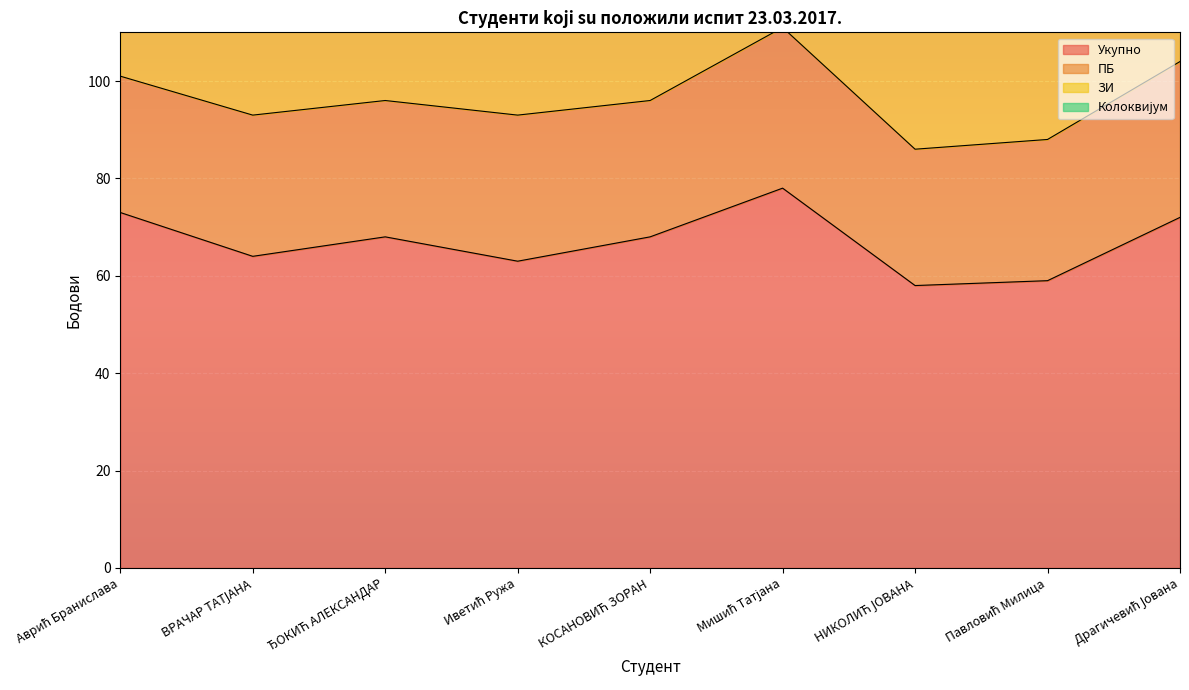

True or false: ПБ and Колоквијум cross at least once.

False